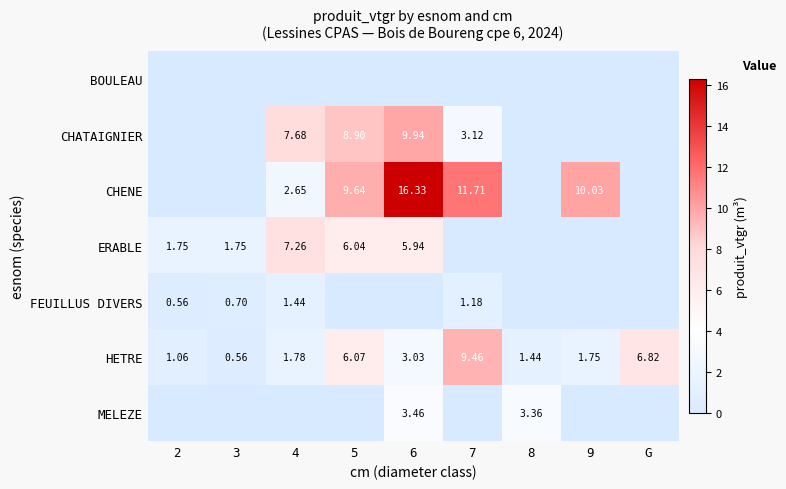

True or false: FEUILLUS DIVERS has a value of 0.9 at 4.

False